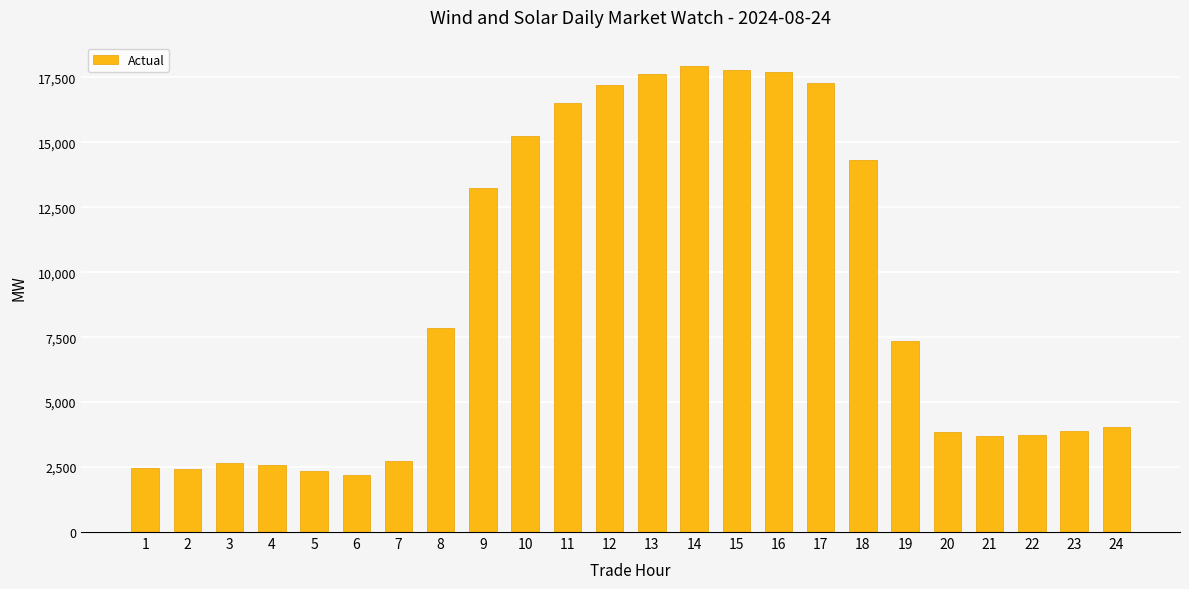

How many bars are there in total?

24